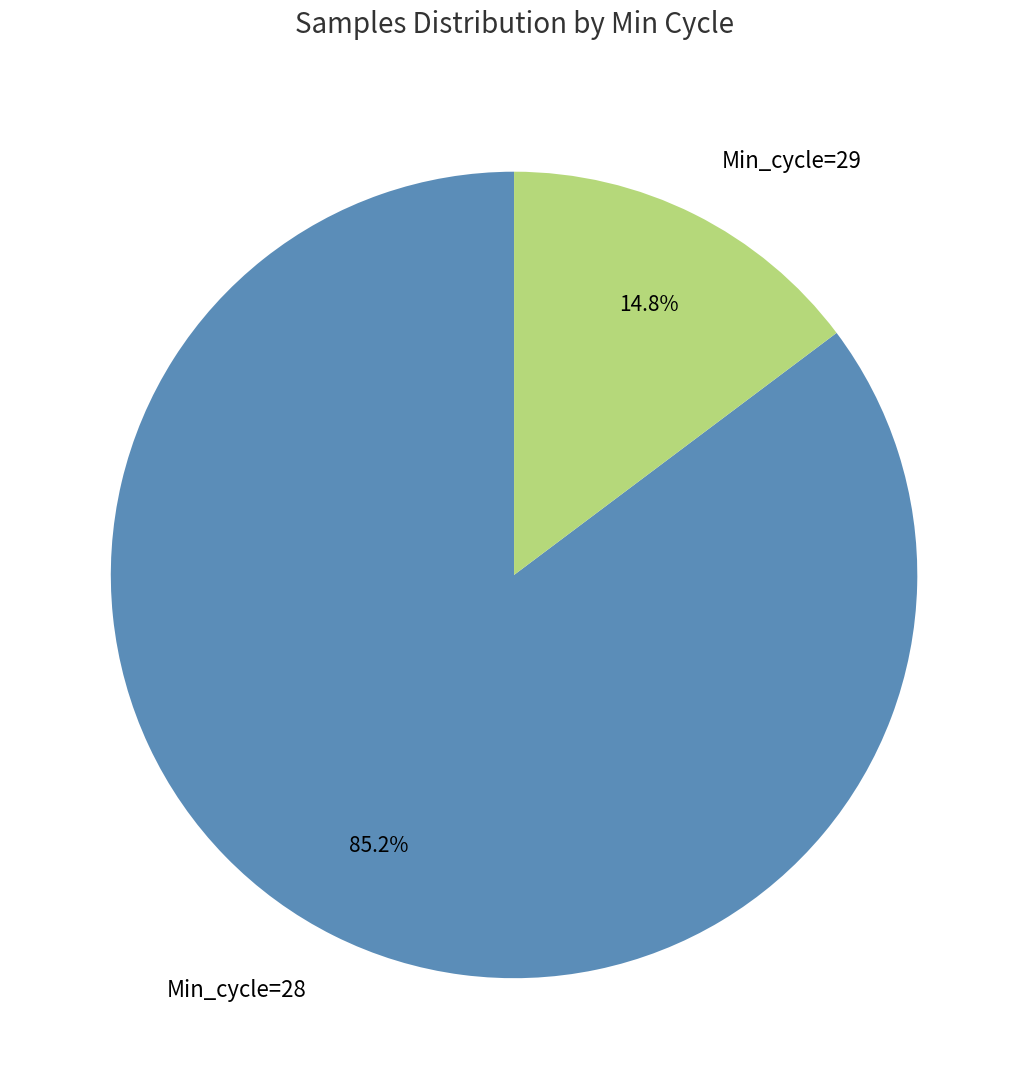

Which slice is the largest?

Min_cycle=28